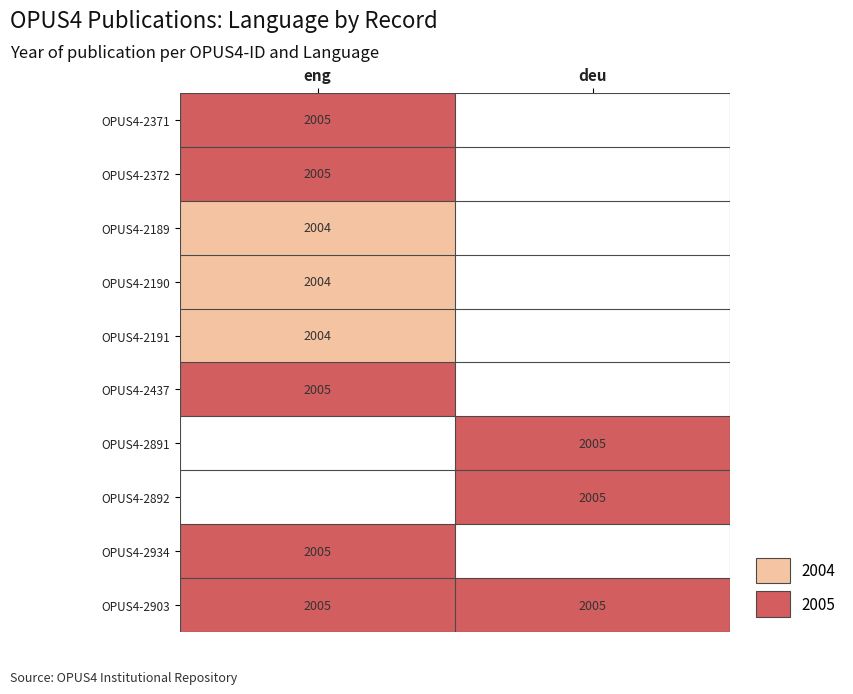

The value of OPUS4-2372 at eng is 2688. True or false?

False